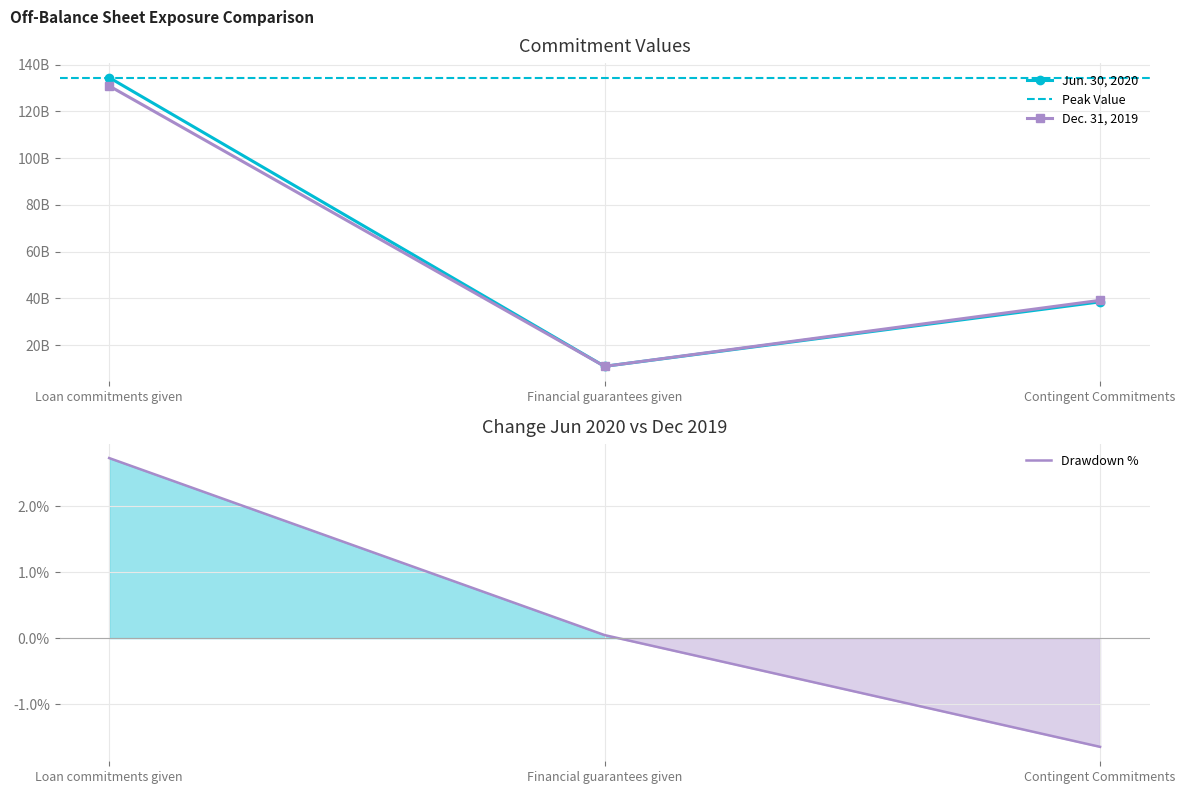

List the series in order of their peak value, lowest first.

Dec. 31, 2019, Jun. 30, 2020